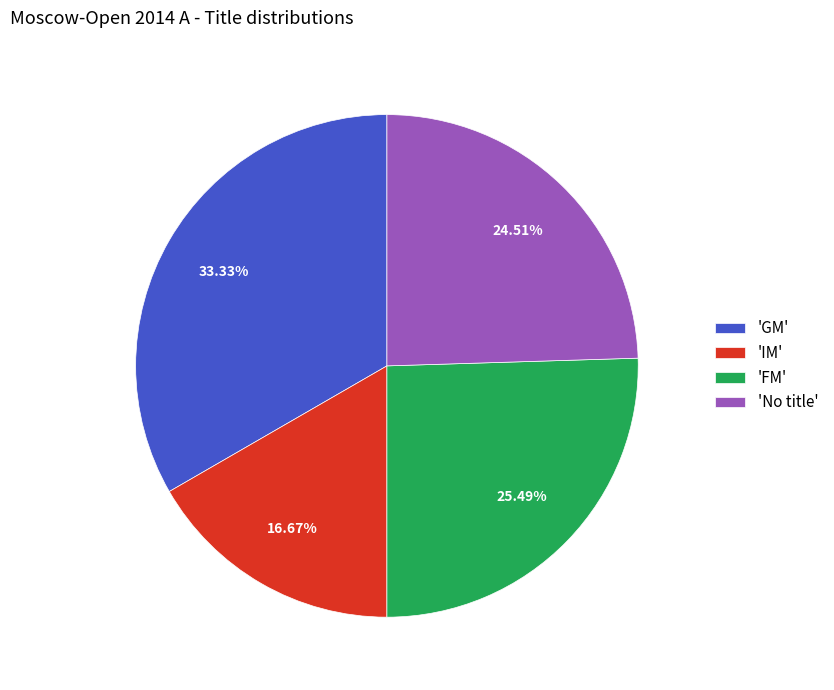

Is 'IM' the majority of the pie?

No